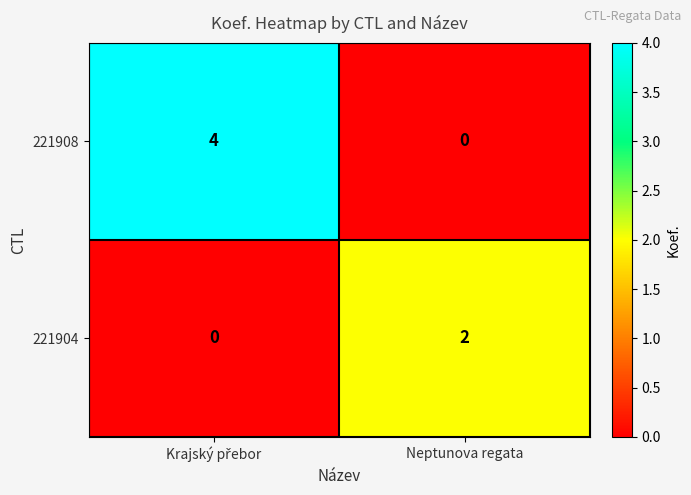

Which series has the largest total across all categories?

221908